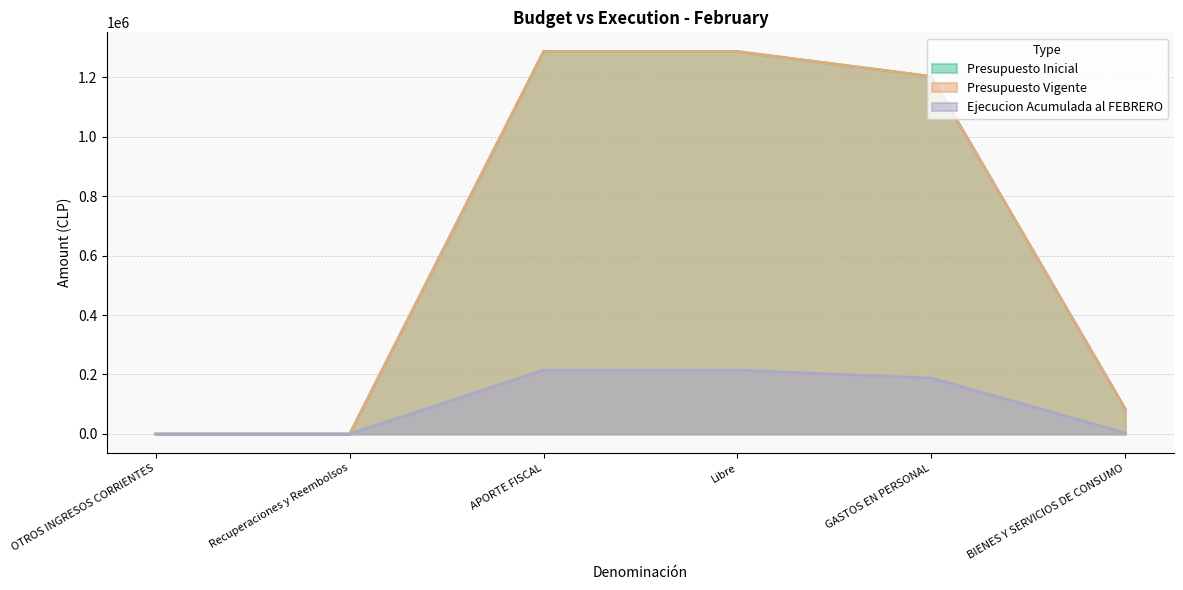

Does the chart display data point markers on the line(s)?

No